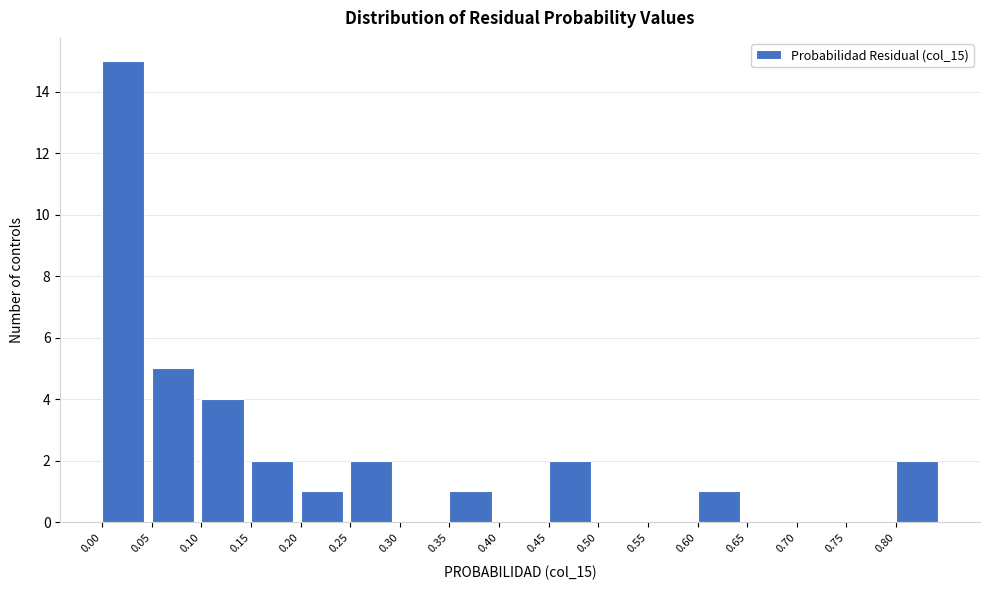

How tall is the bar that spans 0.60 to 0.65 on the x-axis? The values are not printed on the chart, so give them approximately, as read against the axis.

1